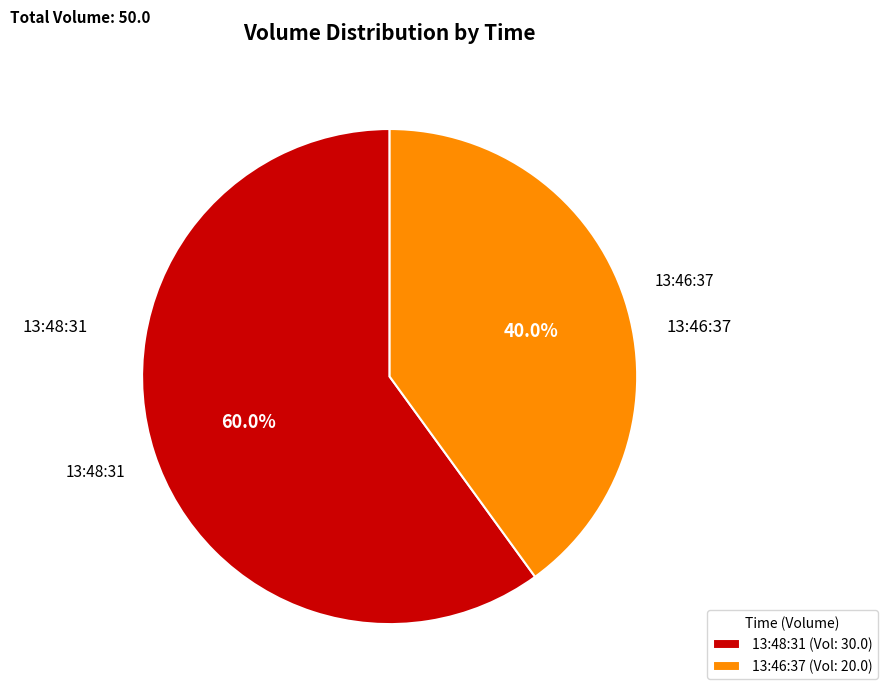

What percentage is NOT represented by 13:48:31?

40.0%